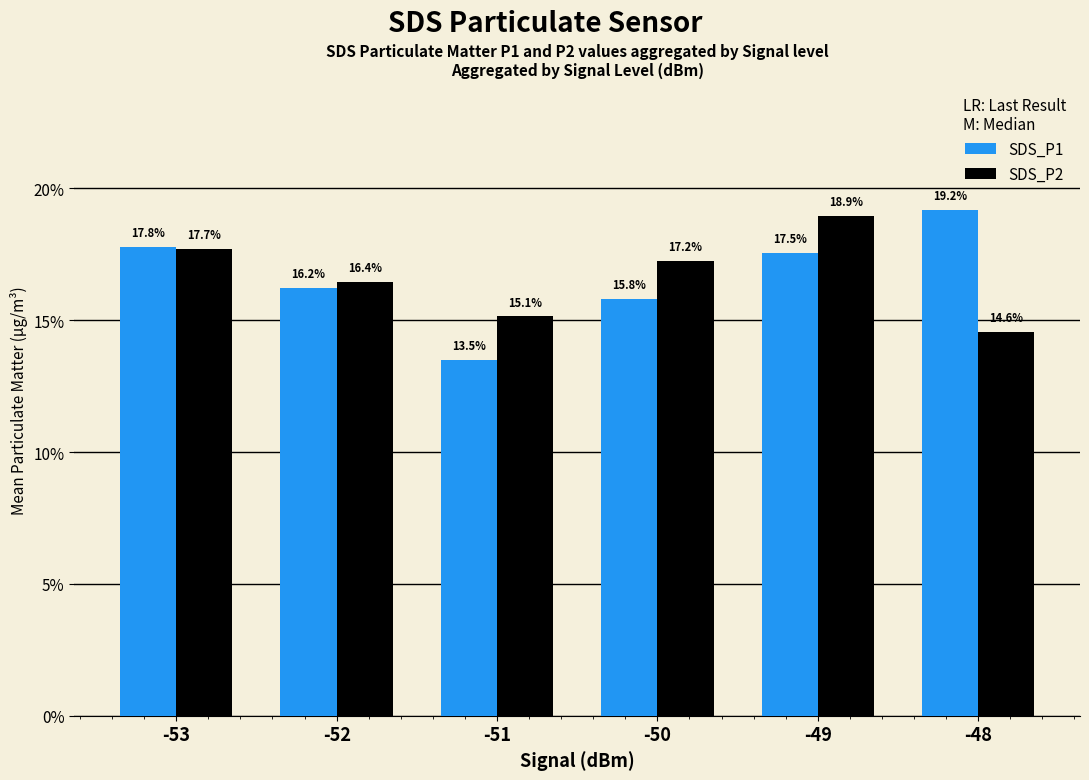

Reading right to left, extract all data points from this chart.

SDS_P1: 19.2	17.5	15.8	13.5	16.2	17.8
SDS_P2: 14.6	18.9	17.2	15.1	16.4	17.7